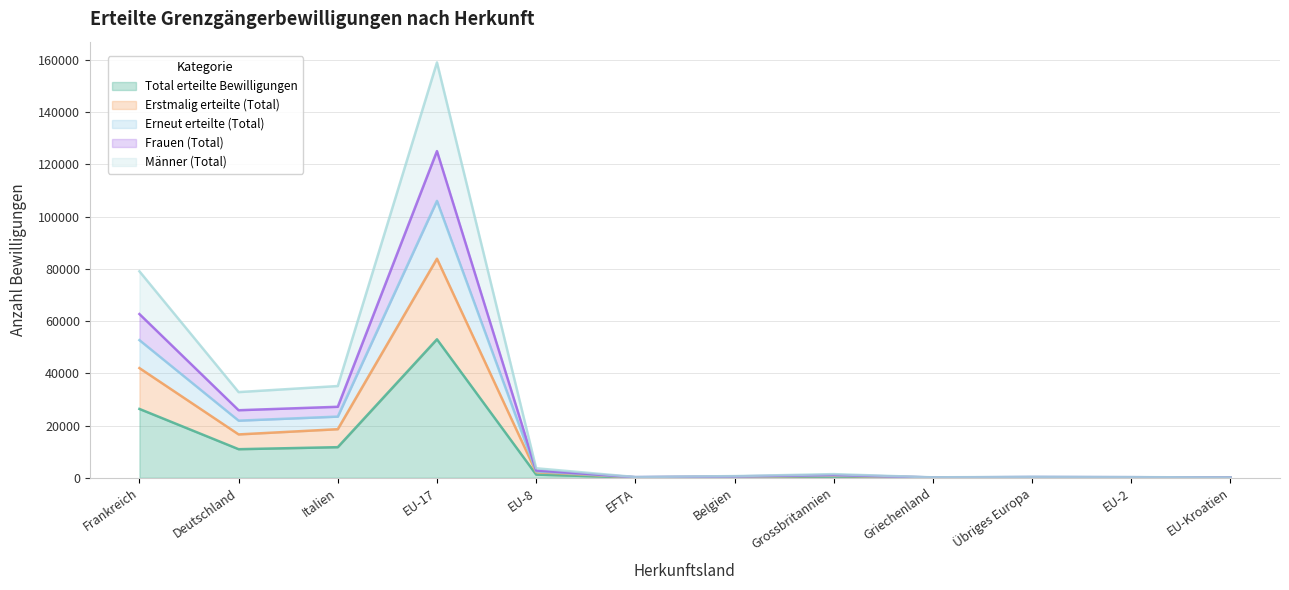

What is the approximate value of Erneut erteilte (Total) at EU-2?

170